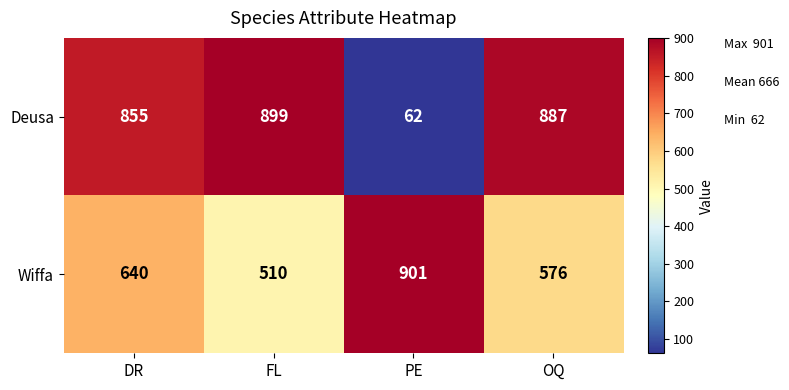

The value of Deusa at DR is 855. True or false?

True